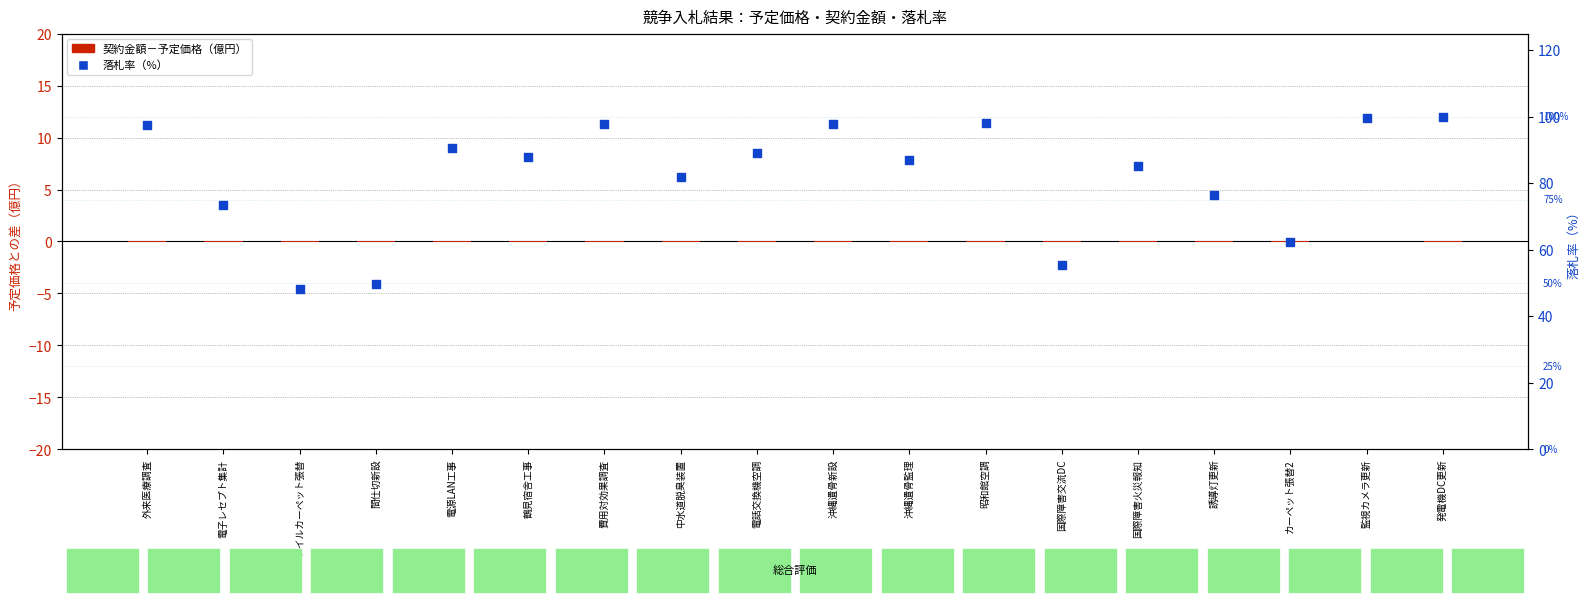

Which series has the widest spread of Y values?

落札率（%）